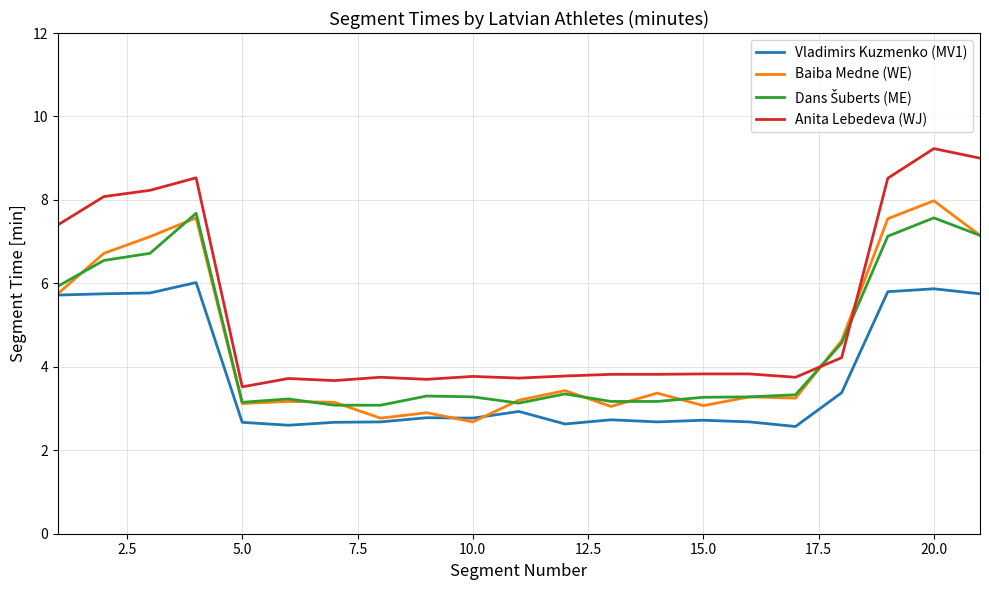

What is the smallest value displayed?

2.6